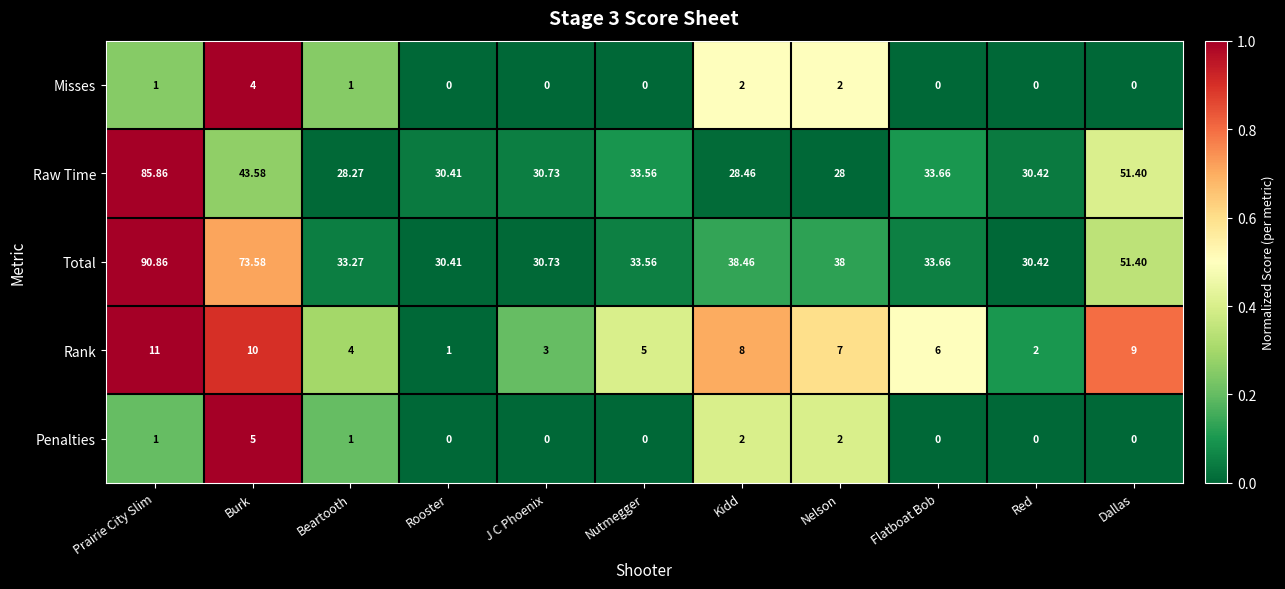

List the series in order of their peak value, highest first.

Total, Raw Time, Rank, Penalties, Misses